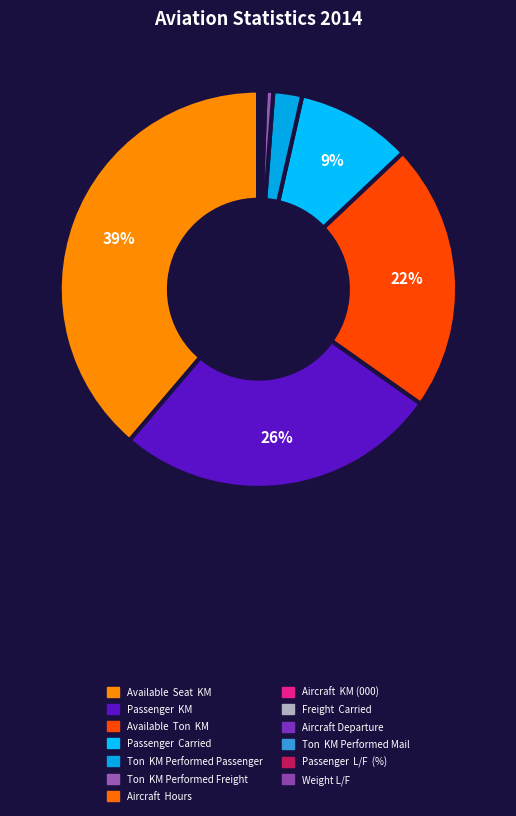

What is the smallest slice in the pie chart?

Weight L/F